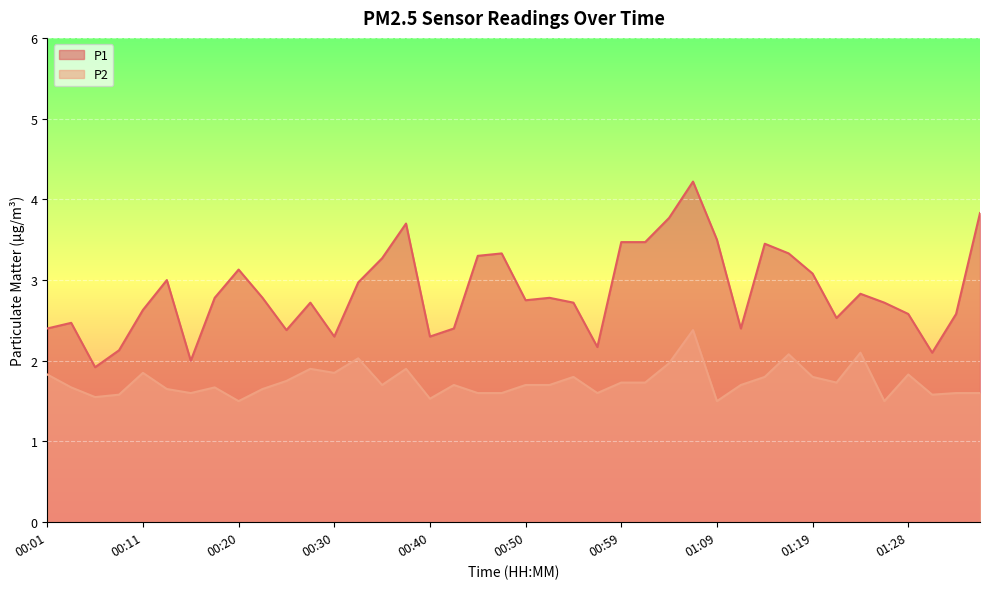

What value does the P2 series have at 01:07?

2.4